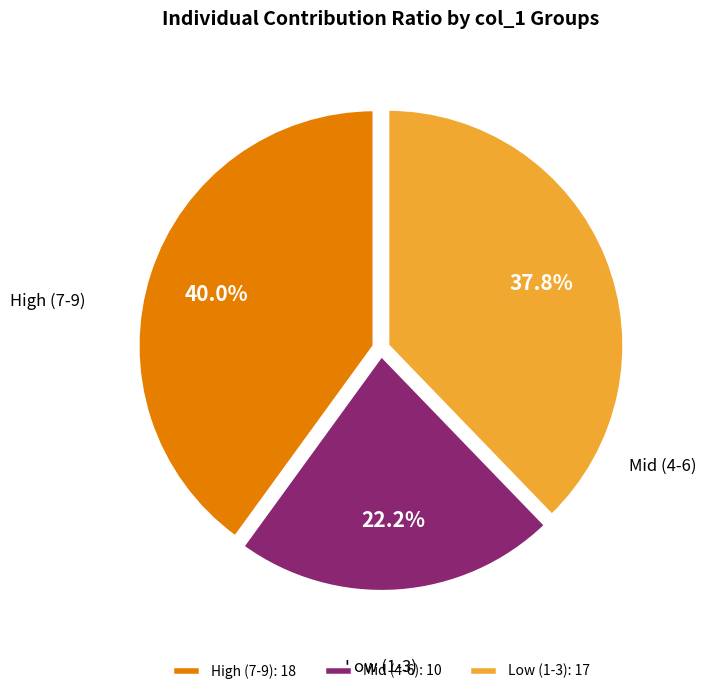

Is there a majority slice in this chart?

No